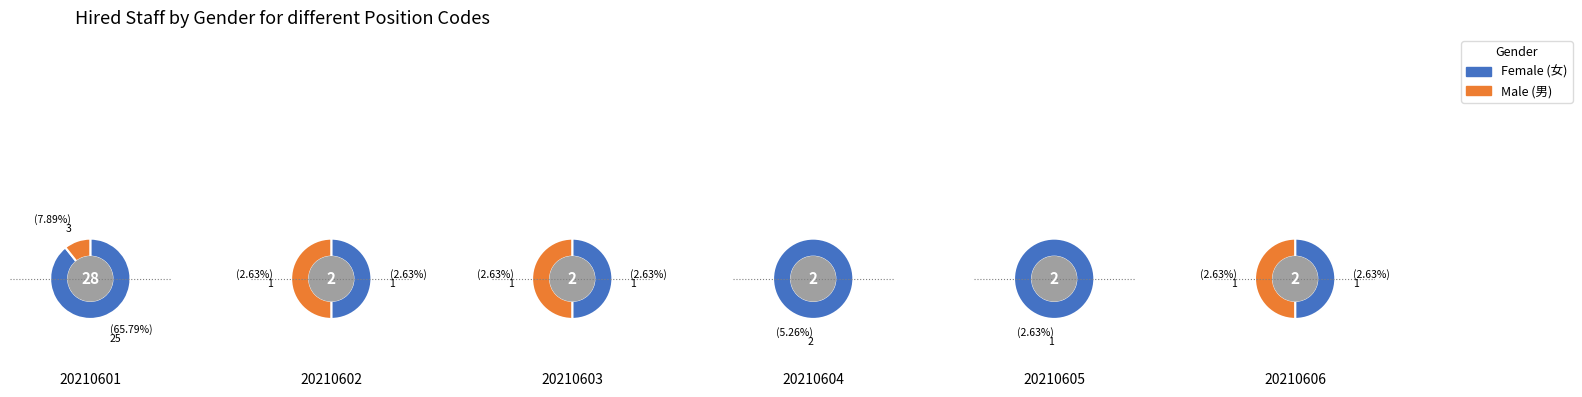

What percentage is the 20210603 slice, to the nearest percent?

3%